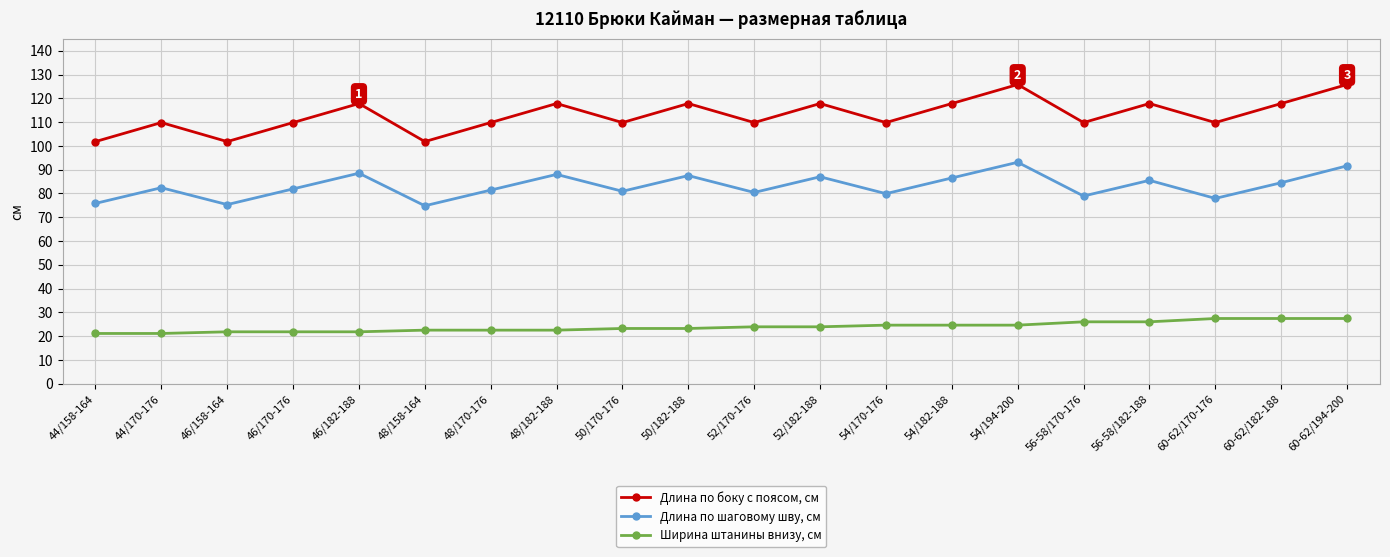

The value of Ширина штанины внизу, см at 54/194-200 is 39.8. True or false?

False